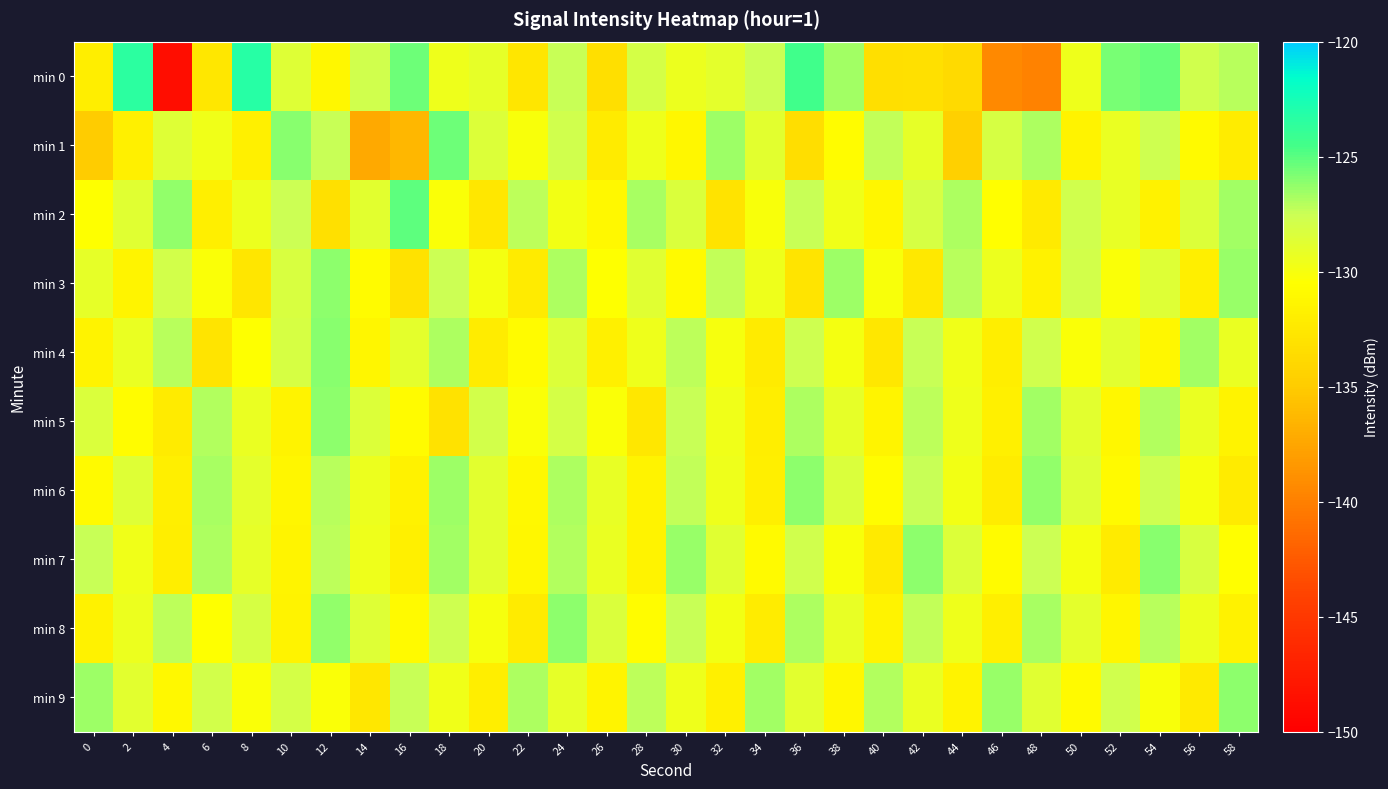

Reading left to right, transcribe all the data shown in this chart.

min 0: 0=-132.0	2=-123.4	4=-148.8	6=-132.6	8=-123.2	10=-128.6	12=-131.2	14=-127.8	16=-125.5	18=-129.6	20=-129.1	22=-132.7	24=-127.4	26=-133.3	28=-128.1	30=-129.4	32=-129.0	34=-127.5	36=-124.4	38=-126.6	40=-133.3	42=-133.2	44=-133.7	46=-139.3	48=-139.9	50=-129.6	52=-125.6	54=-125.3	56=-127.8	58=-127.0
min 1: 0=-134.9	2=-131.8	4=-128.6	6=-129.7	8=-131.8	10=-126.0	12=-127.4	14=-137.3	16=-136.3	18=-125.5	20=-128.5	22=-130.1	24=-127.8	26=-132.3	28=-129.6	30=-131.2	32=-126.5	34=-128.9	36=-133.4	38=-130.7	40=-127.3	42=-129.1	44=-134.6	46=-128.2	48=-126.8	50=-131.5	52=-129.3	54=-127.7	56=-130.9	58=-132.1
min 2: 0=-130.5	2=-128.7	4=-126.3	6=-131.9	8=-129.4	10=-127.6	12=-133.2	14=-128.8	16=-125.1	18=-130.3	20=-132.6	22=-127.2	24=-129.8	26=-131.1	28=-126.7	30=-128.4	32=-132.9	34=-130.1	36=-127.5	38=-129.7	40=-131.3	42=-128.1	44=-126.9	46=-130.6	48=-132.4	50=-127.8	52=-129.2	54=-131.7	56=-128.5	58=-126.6
min 3: 0=-129.1	2=-131.4	4=-127.9	6=-130.2	8=-132.7	10=-128.3	12=-126.1	14=-130.8	16=-133.1	18=-127.6	20=-129.9	22=-132.2	24=-126.8	26=-130.5	28=-128.7	30=-131.0	32=-127.3	34=-129.6	36=-132.8	38=-126.5	40=-130.1	42=-132.5	44=-127.1	46=-129.4	48=-131.7	50=-127.9	52=-130.3	54=-128.6	56=-131.9	58=-126.4
min 4: 0=-131.6	2=-129.3	4=-127.1	6=-132.8	8=-130.5	10=-128.2	12=-126.0	14=-131.3	16=-129.0	18=-126.8	20=-132.1	22=-130.8	24=-128.5	26=-131.8	28=-129.5	30=-127.2	32=-130.0	34=-132.3	36=-127.7	38=-129.9	40=-132.6	42=-127.4	44=-129.7	46=-132.0	48=-127.8	50=-130.2	52=-128.9	54=-131.2	56=-126.6	58=-129.3
min 5: 0=-128.4	2=-130.7	4=-132.2	6=-127.0	8=-129.3	10=-131.6	12=-126.2	14=-128.5	16=-130.8	18=-133.1	20=-127.9	22=-130.2	24=-128.0	26=-130.3	28=-132.6	30=-127.4	32=-129.7	34=-132.0	36=-126.8	38=-129.1	40=-131.4	42=-127.2	44=-129.5	46=-131.8	48=-126.6	50=-128.9	52=-131.2	54=-127.0	56=-129.3	58=-131.6
min 6: 0=-130.9	2=-128.6	4=-131.9	6=-126.7	8=-129.0	10=-131.3	12=-127.1	14=-129.4	16=-131.7	18=-126.5	20=-128.8	22=-131.1	24=-126.9	26=-129.2	28=-131.5	30=-127.3	32=-129.6	34=-131.9	36=-126.1	38=-128.4	40=-130.7	42=-127.5	44=-129.8	46=-132.1	48=-126.3	50=-128.6	52=-130.9	54=-127.7	56=-130.0	58=-132.3
min 7: 0=-127.4	2=-129.7	4=-132.0	6=-126.8	8=-129.1	10=-131.4	12=-127.2	14=-129.5	16=-131.8	18=-126.6	20=-128.9	22=-131.2	24=-127.0	26=-129.3	28=-131.6	30=-126.4	32=-128.7	34=-131.0	36=-127.8	38=-130.1	40=-132.4	42=-126.2	44=-128.5	46=-130.8	48=-127.6	50=-129.9	52=-132.2	54=-126.0	56=-128.3	58=-130.6
min 8: 0=-131.7	2=-129.4	4=-127.2	6=-130.5	8=-128.2	10=-131.5	12=-126.3	14=-128.6	16=-130.9	18=-127.7	20=-130.0	22=-132.3	24=-126.1	26=-128.4	28=-130.7	30=-127.5	32=-129.8	34=-132.1	36=-126.9	38=-129.2	40=-131.5	42=-127.3	44=-129.6	46=-131.9	48=-126.7	50=-129.0	52=-131.3	54=-127.1	56=-129.4	58=-131.7
min 9: 0=-126.5	2=-128.8	4=-131.1	6=-127.9	8=-130.2	10=-128.0	12=-130.3	14=-132.6	16=-127.4	18=-129.7	20=-132.0	22=-126.8	24=-129.1	26=-131.4	28=-127.2	30=-129.5	32=-131.8	34=-126.6	36=-128.9	38=-131.2	40=-127.0	42=-129.3	44=-131.6	46=-126.4	48=-128.7	50=-131.0	52=-127.8	54=-130.1	56=-132.4	58=-126.2